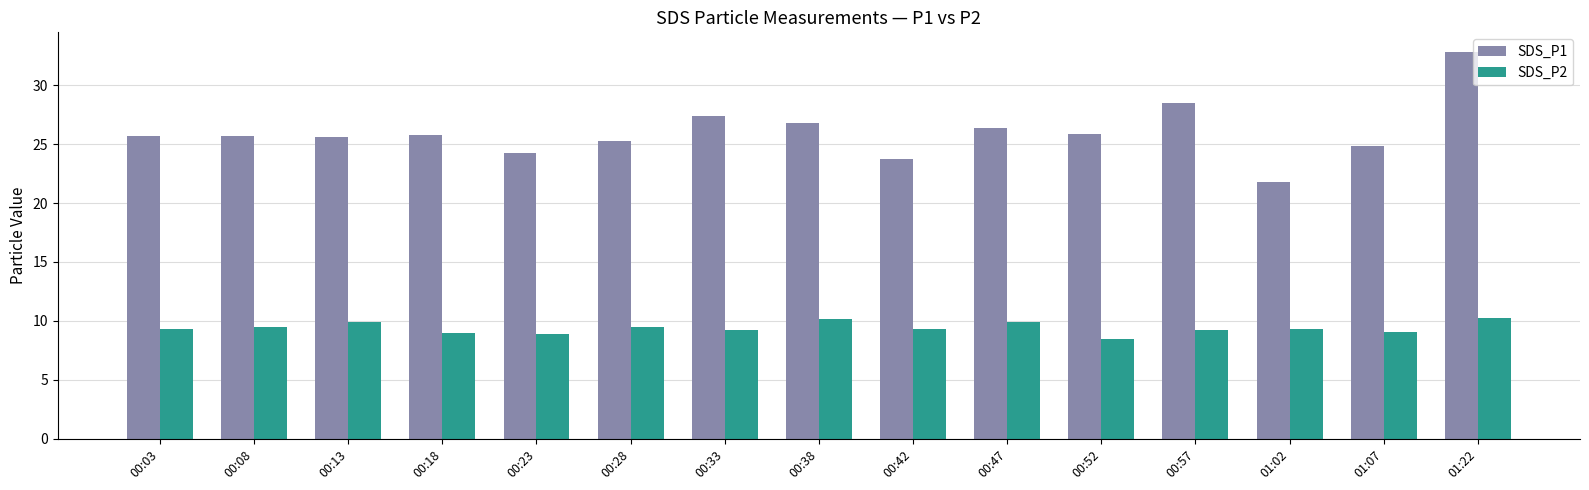

The value of SDS_P1 at 00:42 is 34.2. True or false?

False